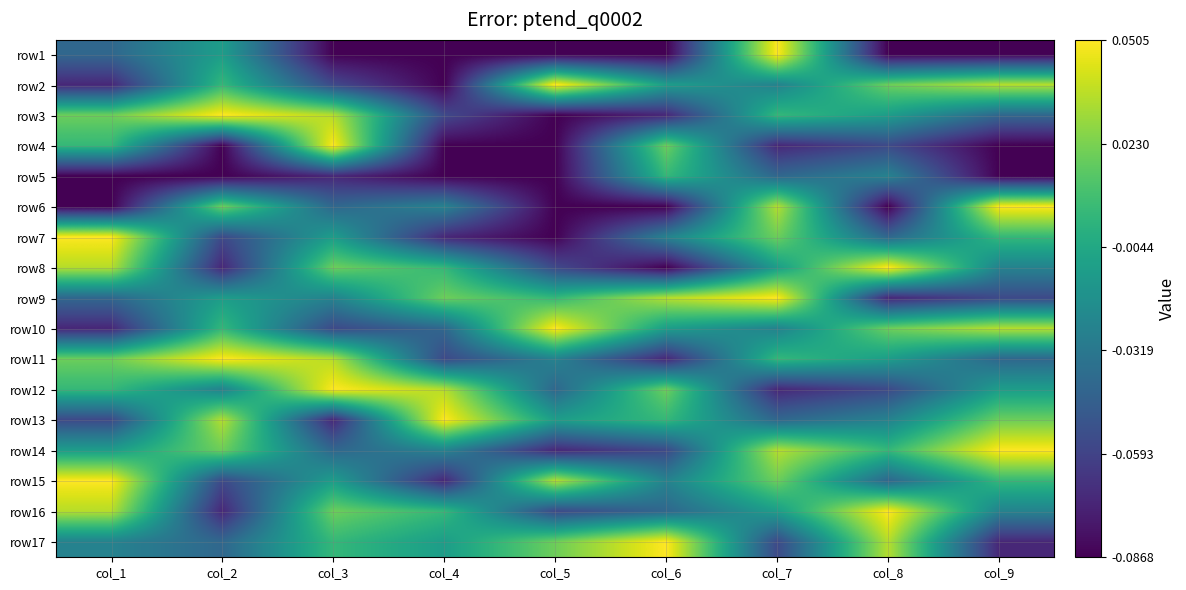

Rank the series by their maximum value, from highest to lowest.

row1, row2, row3, row4, row6, row7, row8, row9, row10, row11, row12, row13, row14, row15, row16, row17, row5